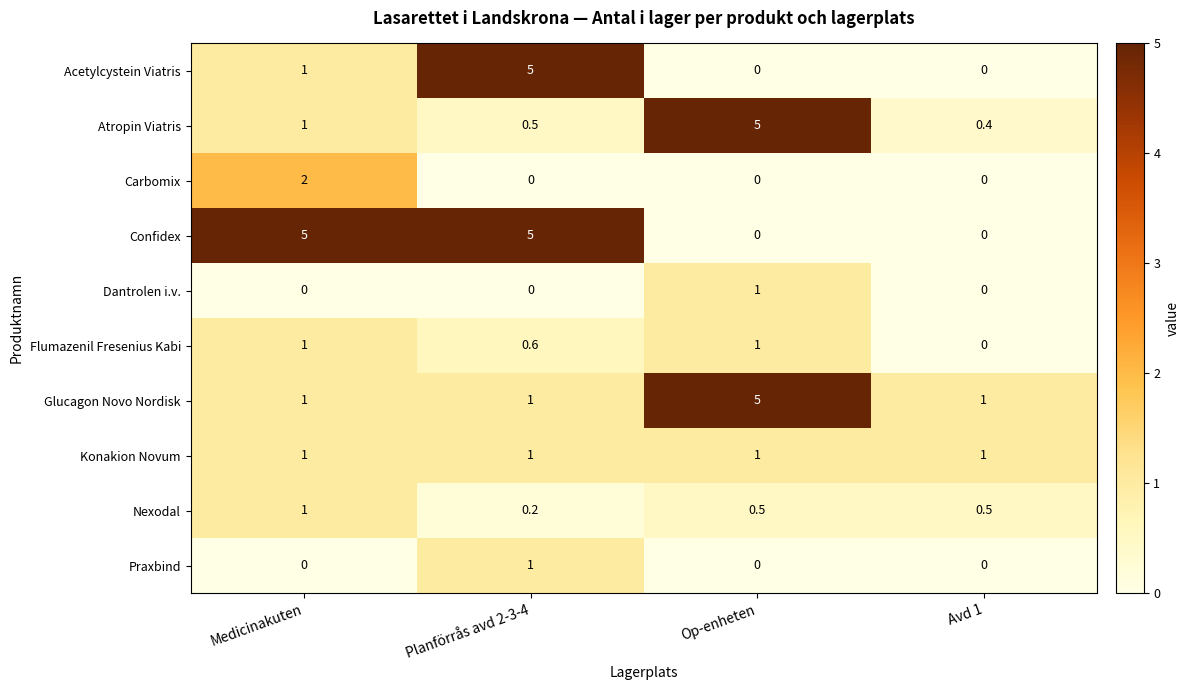

Between Medicinakuten and Planförrås avd 2-3-4, which series saw the biggest shift?

Acetylcystein Viatris